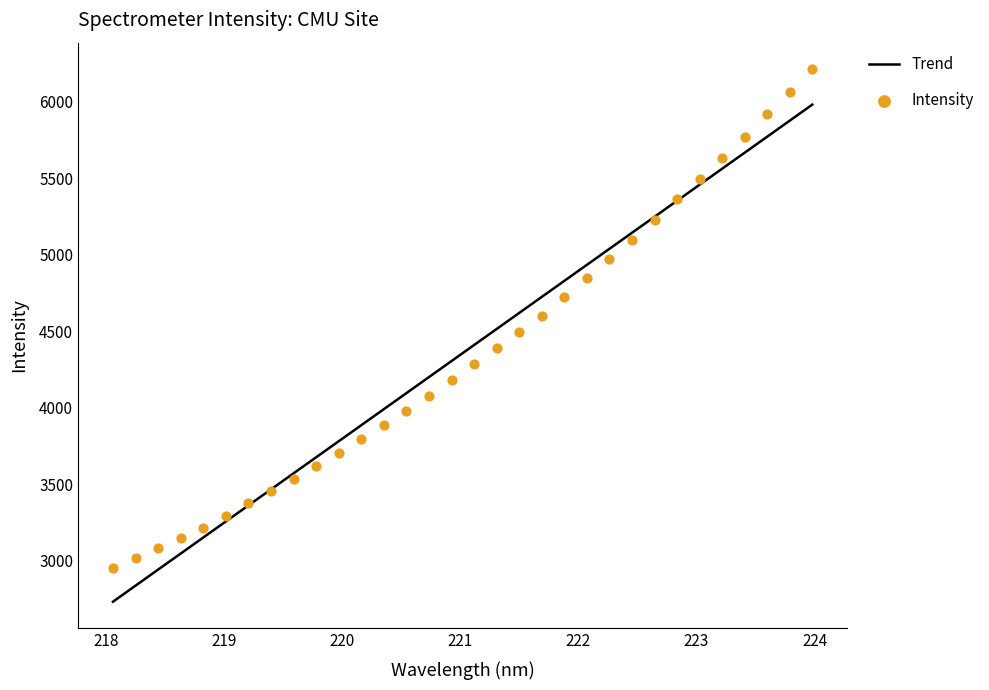

Which series has the widest spread of Y values?

Intensity